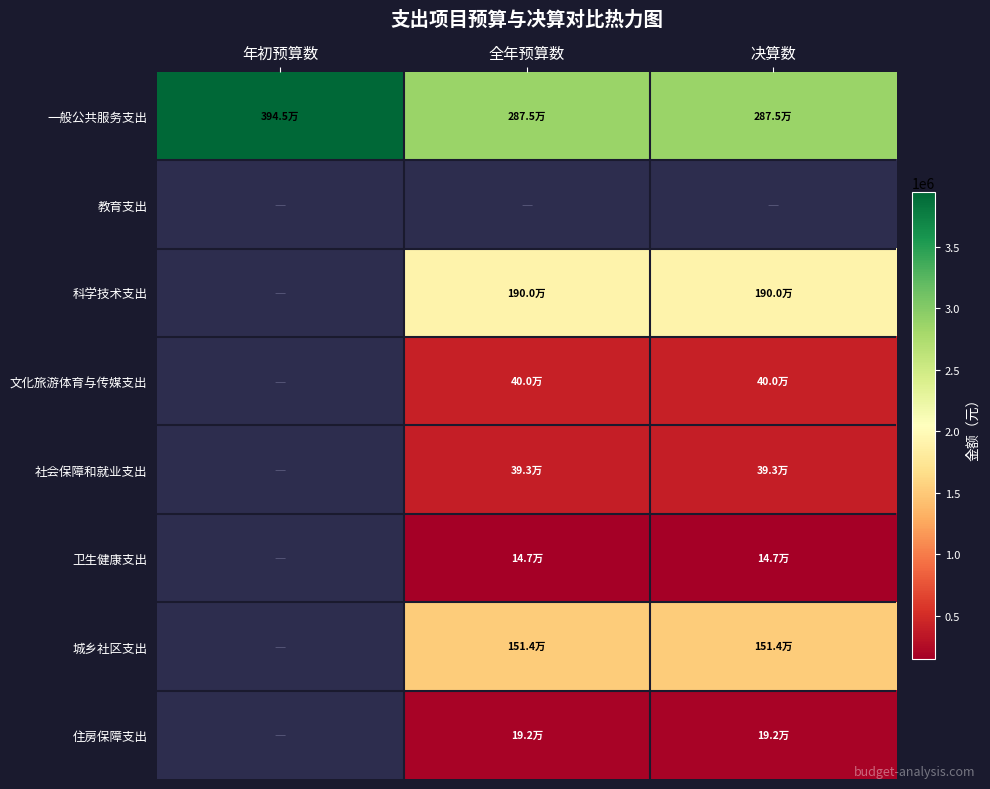

Where does the 城乡社区支出 series first go above 1513921?

全年预算数